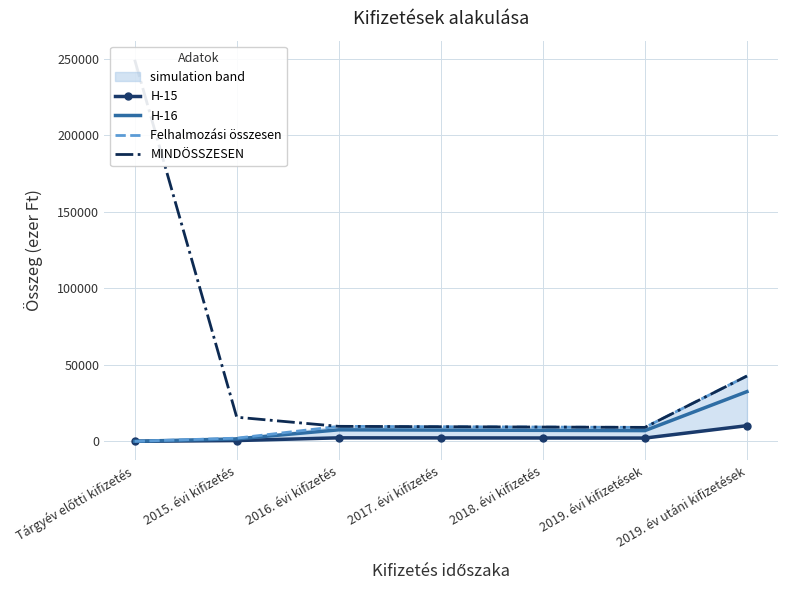

What is the label of the 1st point from the left?

Tárgyév előtti kifizetés